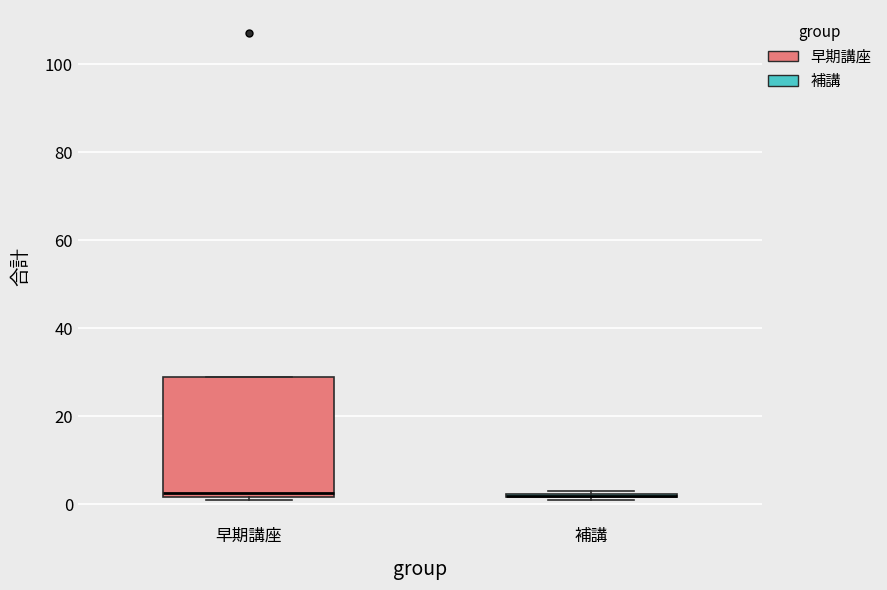

Reading left to right, transcribe this box plot: for each box, give where its median line is, the range the box spans, and where its two whiskers end, as read against the y-axis. The values are not printed on the chart, so give them approximately, as read against the axis.

早期講座: median 2 (just above the box's lower edge), box 2 to 30, whiskers 2 (just below the box's lower edge) to 30
補講: box collapsed to a line at 2, whiskers 2 to 4